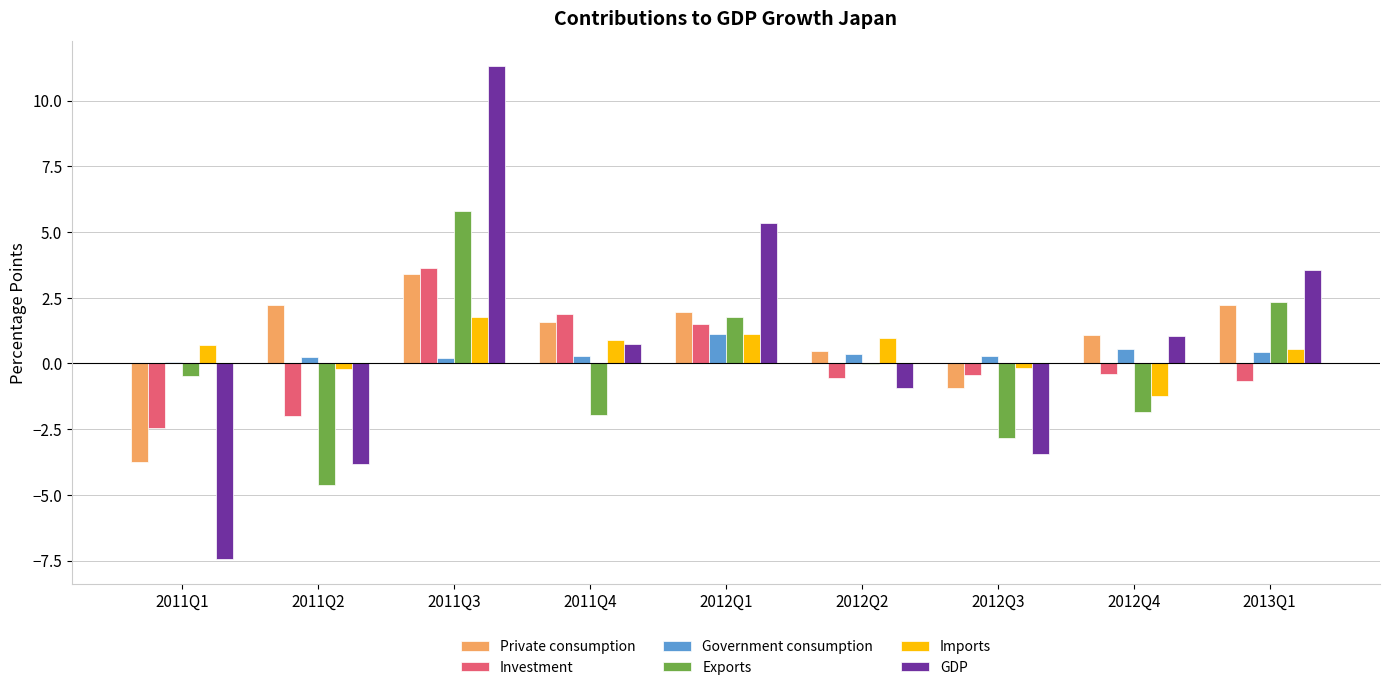

Does the chart contain stacked bars?

No